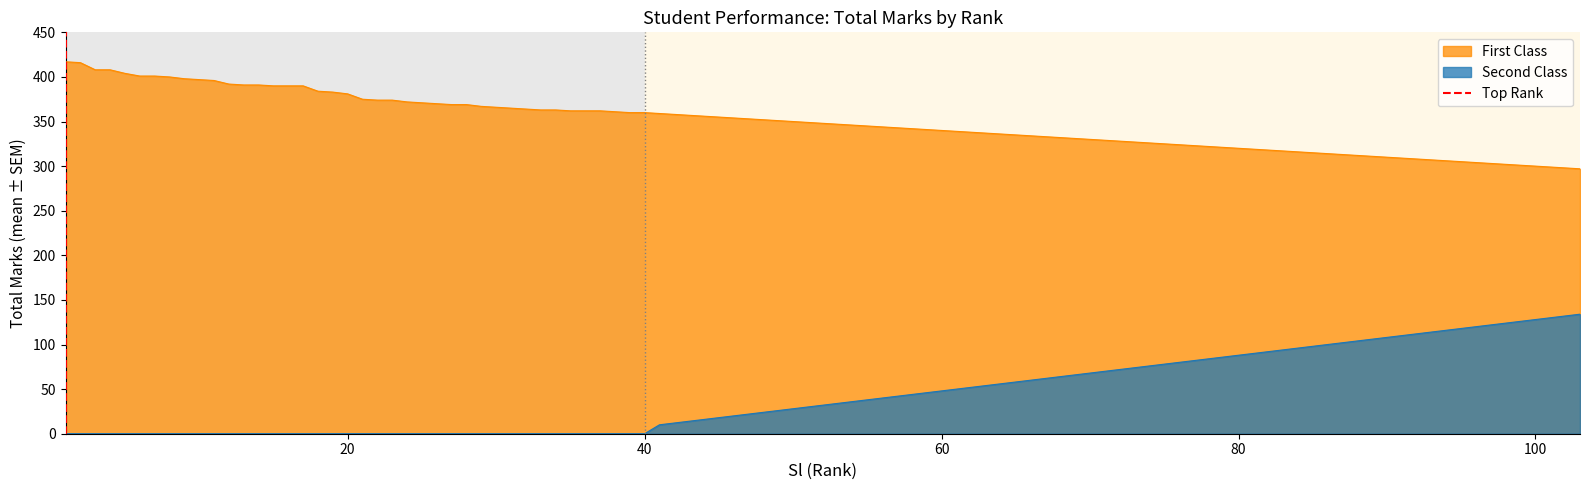

True or false: First Class and Second Class cross at least once.

False